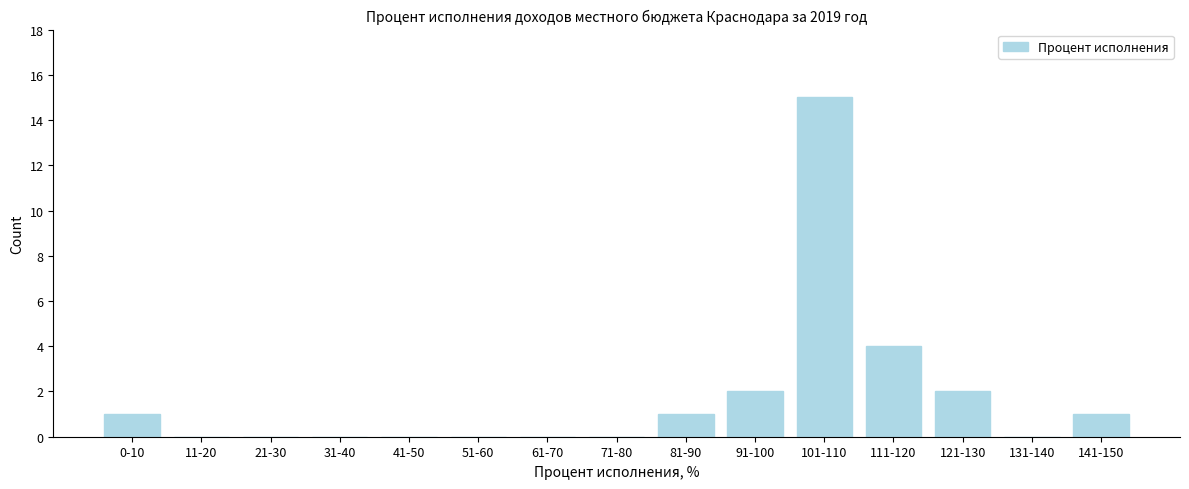

Reading right to left, list all the values displayed in this chart.

141-150=1	131-140=0	121-130=2	111-120=4	101-110=15	91-100=2	81-90=1	71-80=0	61-70=0	51-60=0	41-50=0	31-40=0	21-30=0	11-20=0	0-10=1